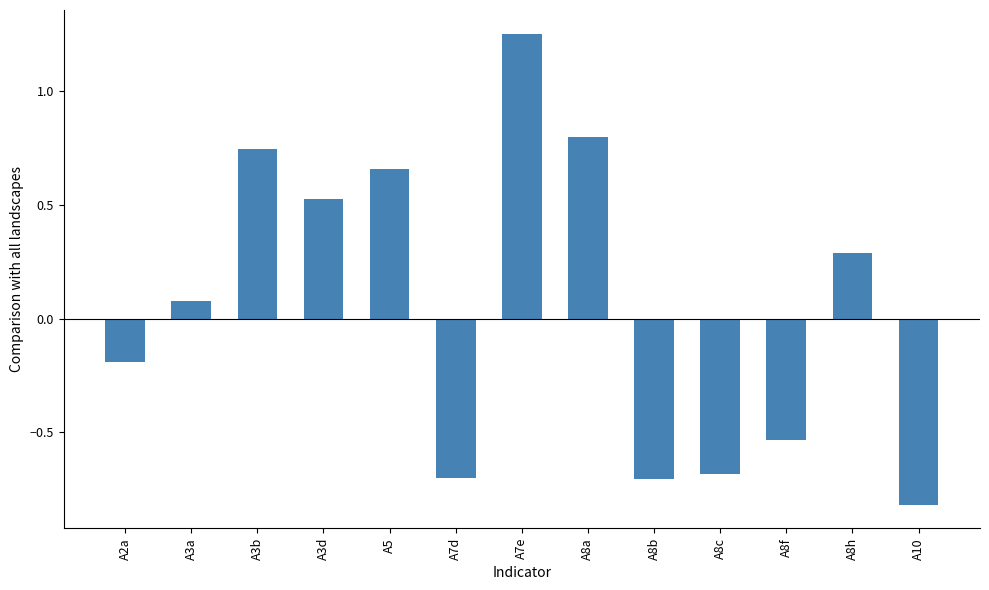

What is the smallest value displayed?

-0.8